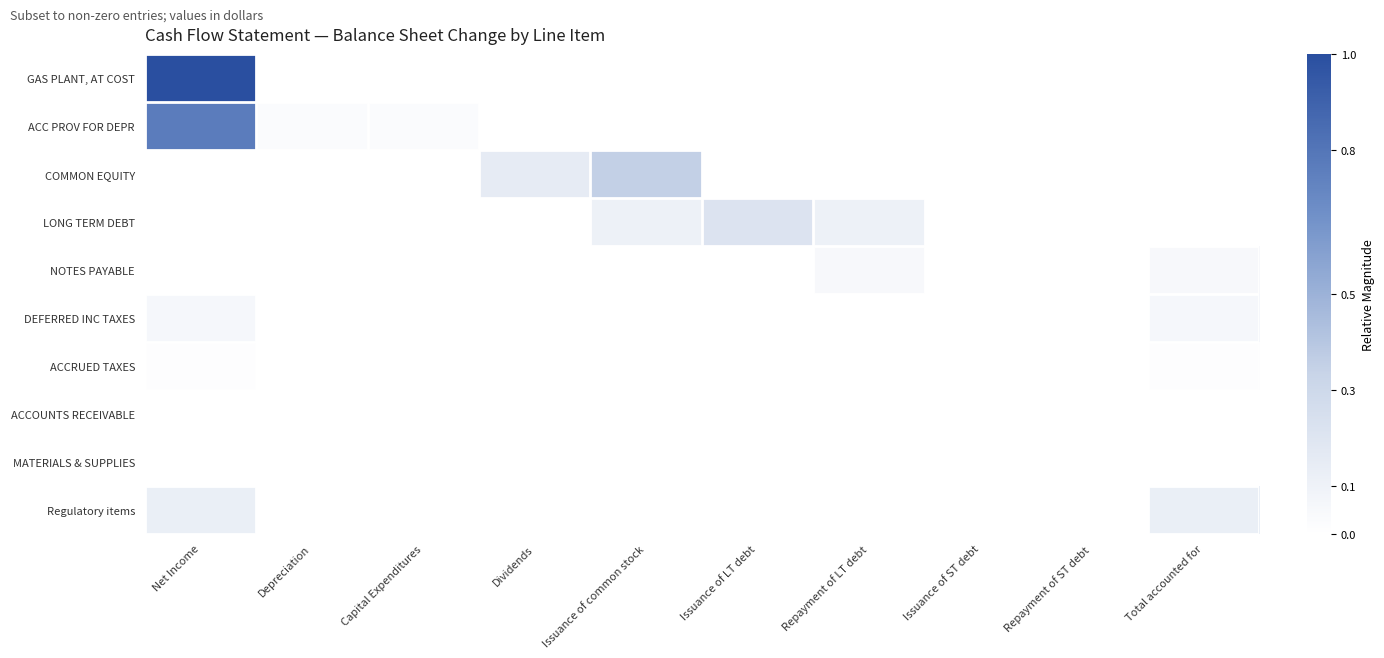

What is the spread (max minus min) of values at Issuance of LT debt?

0.2